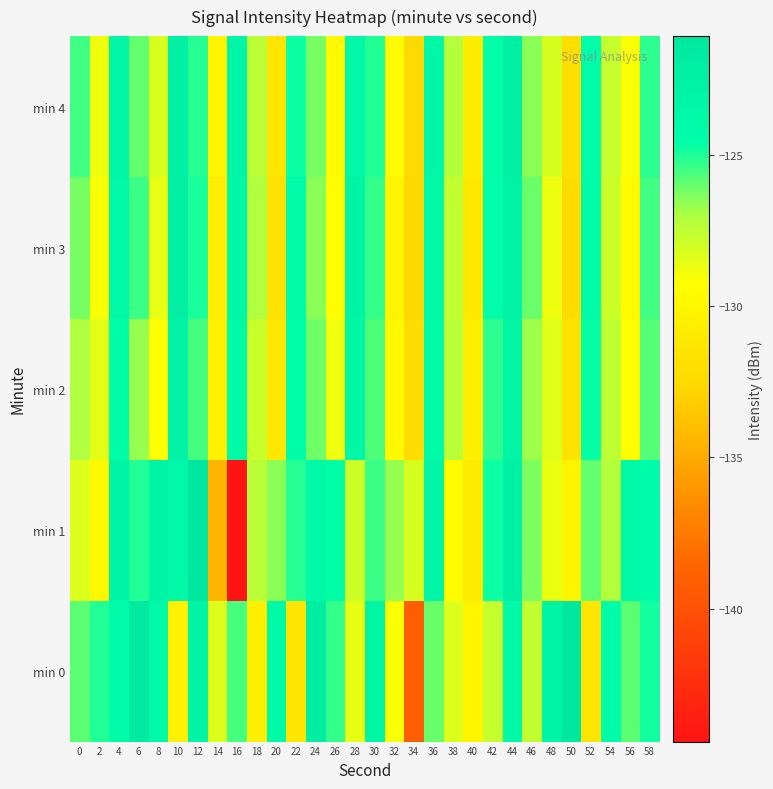

At which category is the sum across all series the highest?

44